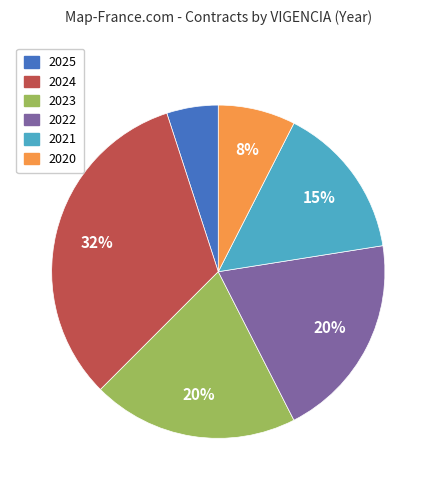

True or false: 2025 accounts for 5% of the total.

True